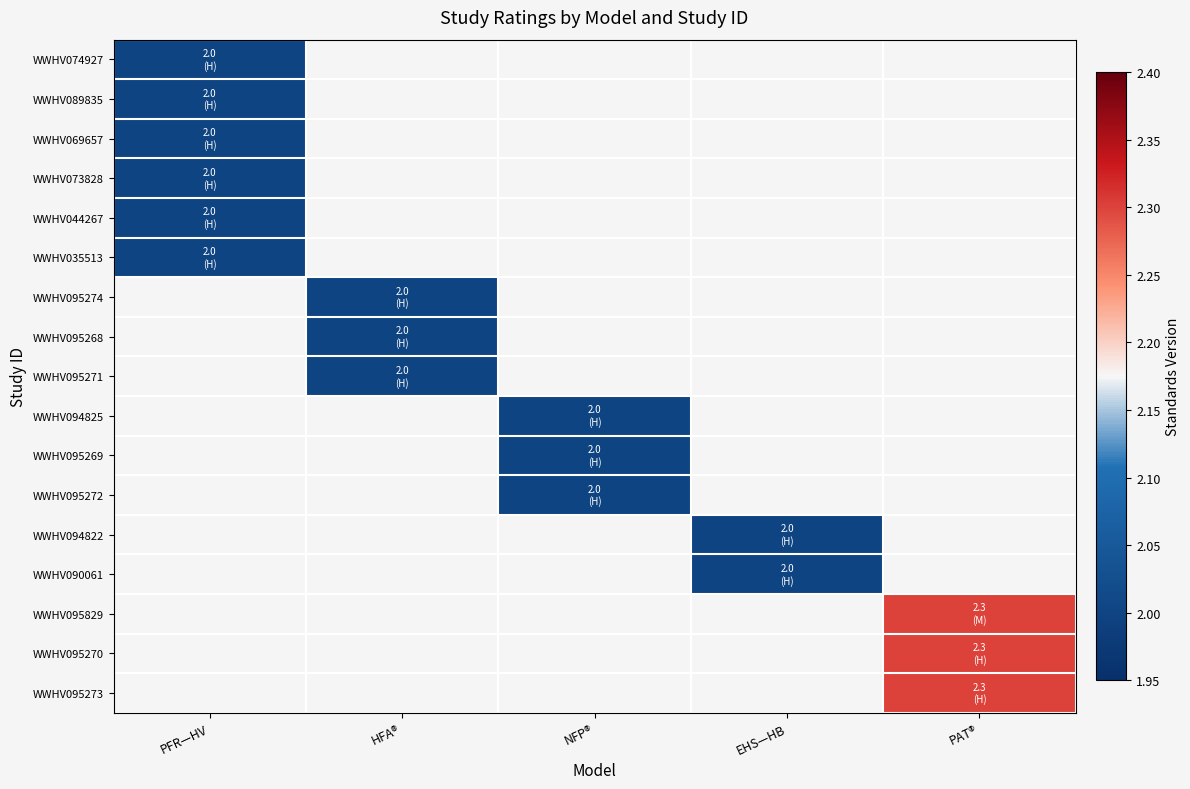

At which label is WWHV074927 closest to 2?

PFR—HV